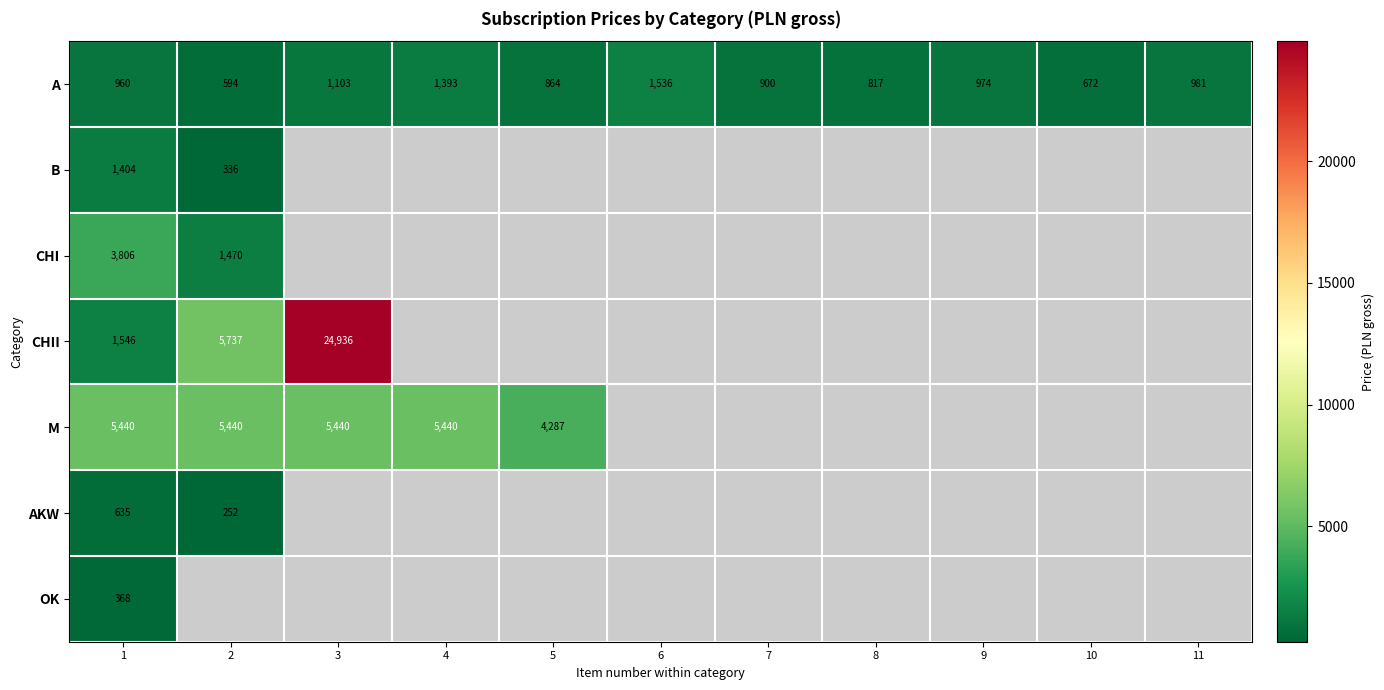

Is the value of M at 4 greater than the value of A at 9?

Yes